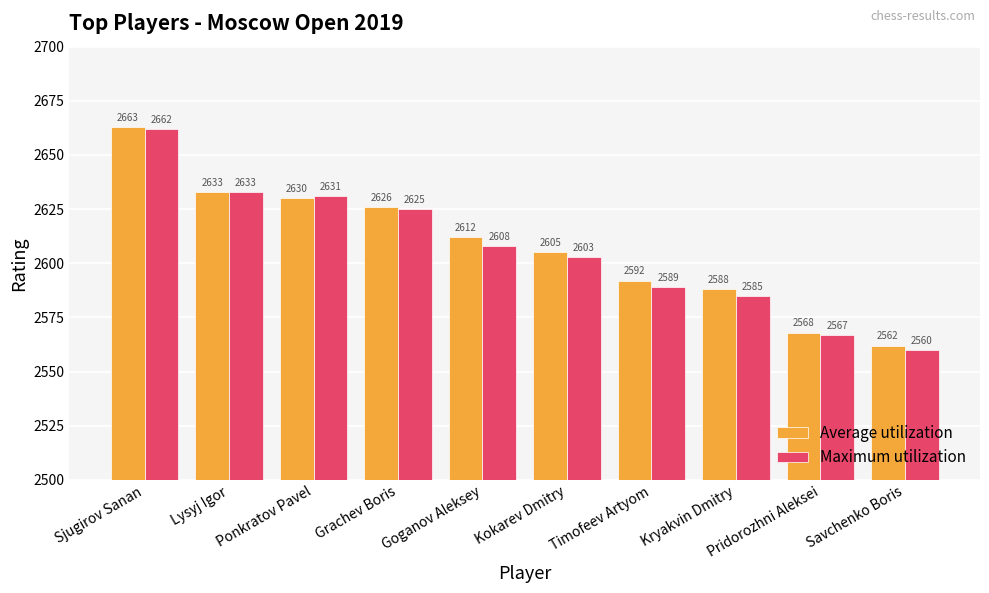

At which label is Maximum utilization closest to 2611?

Goganov Aleksey